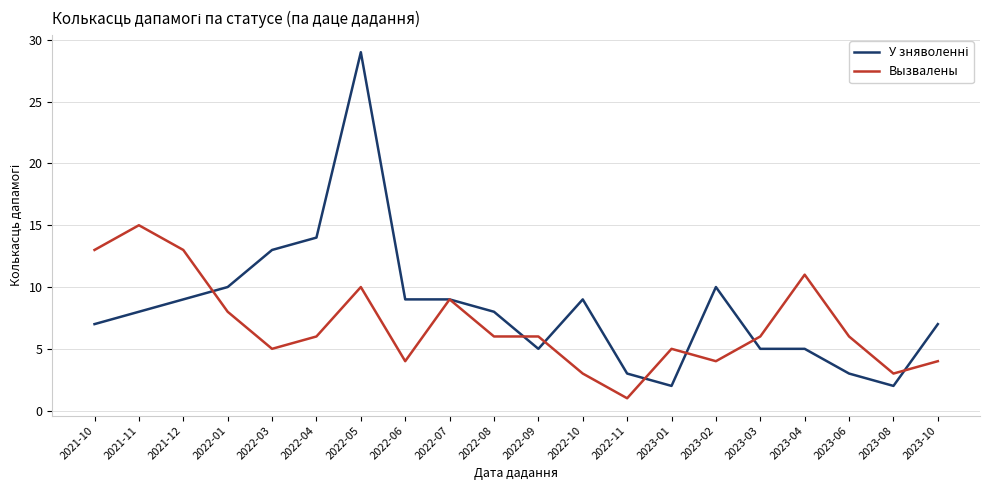

The Вызвалены series shows 3 at 2023-10. True or false?

False